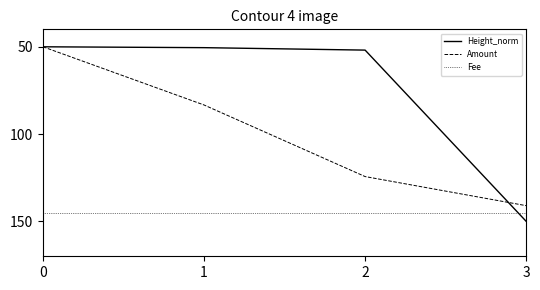

Between which two adjacent categories do Fee and Height_norm first intersect?

2 and 3